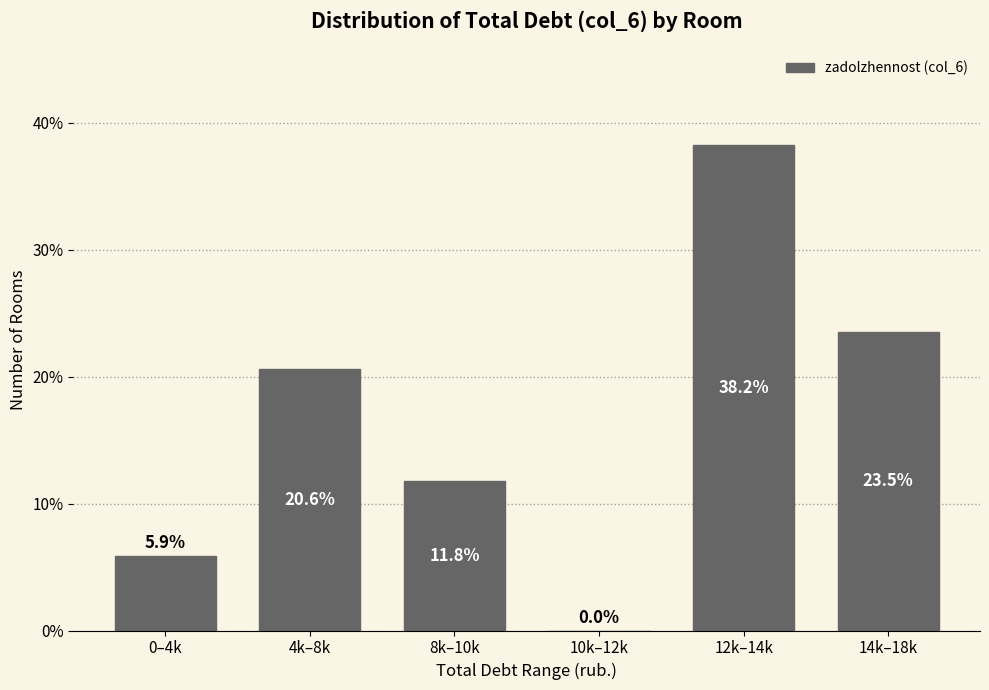

Reading left to right, transcribe all the data shown in this chart.

0–4k=5.9	4k–8k=20.6	8k–10k=11.8	10k–12k=0.0	12k–14k=38.2	14k–18k=23.5